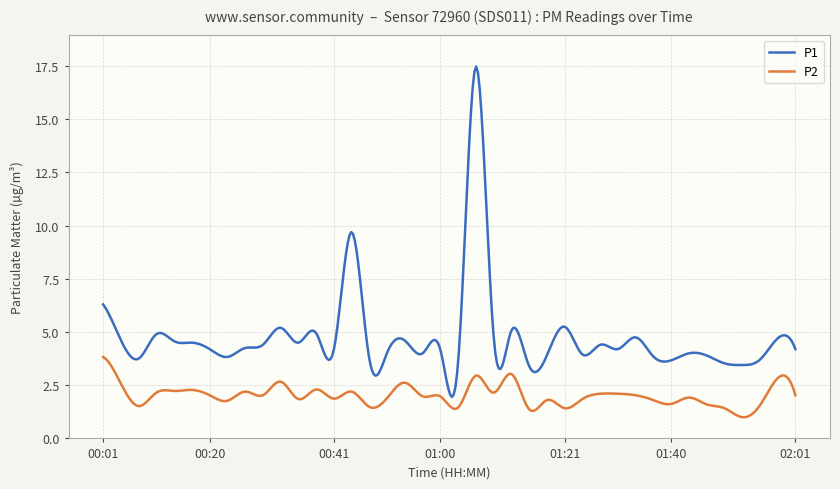

Which series has the largest total across all categories?

P1